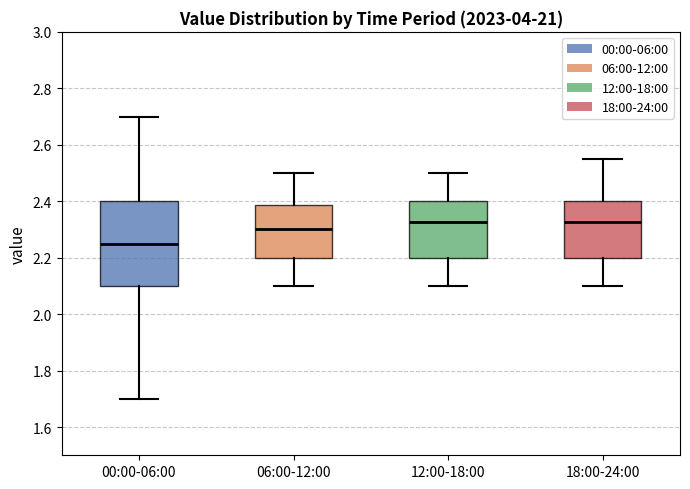

Reading left to right, read every box against the y-axis: the position of its median line, the range the box covers, and the ends of its whiskers. The values are not printed on the chart, so give them approximately, as read against the axis.

00:00-06:00: median 2.26, box 2.10 to 2.40, whiskers 1.70 to 2.70
06:00-12:00: median 2.30, box 2.20 to 2.38, whiskers 2.10 to 2.50
12:00-18:00: median 2.32, box 2.20 to 2.40, whiskers 2.10 to 2.50
18:00-24:00: median 2.32, box 2.20 to 2.40, whiskers 2.10 to 2.56